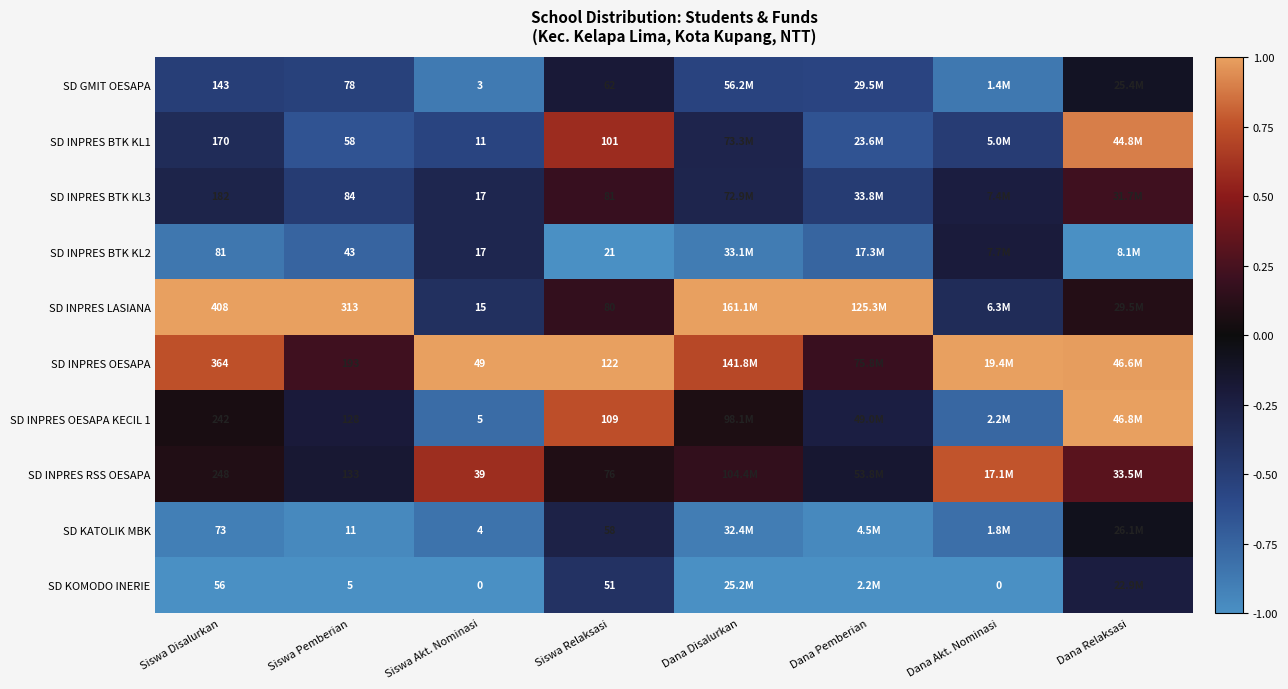

Rank the series by their maximum value, from highest to lowest.

SD INPRES LASIANA, SD INPRES OESAPA, SD INPRES OESAPA KECIL 1, SD INPRES BTK KL1, SD INPRES RSS OESAPA, SD INPRES BTK KL3, SD KATOLIK MBK, SD GMIT OESAPA, SD INPRES BTK KL2, SD KOMODO INERIE